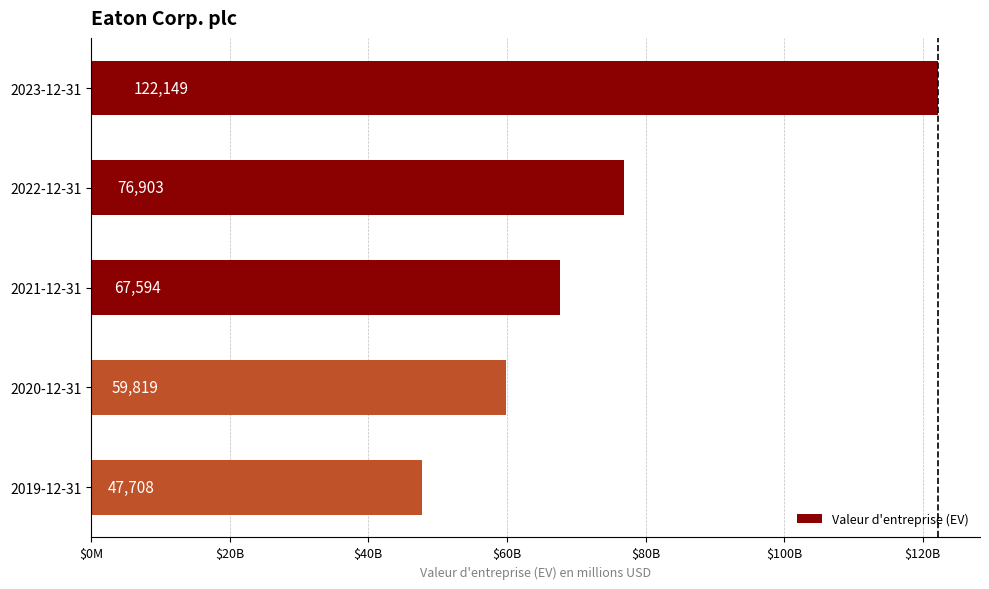

List the labels in order of value, smallest first.

2019-12-31, 2020-12-31, 2021-12-31, 2022-12-31, 2023-12-31